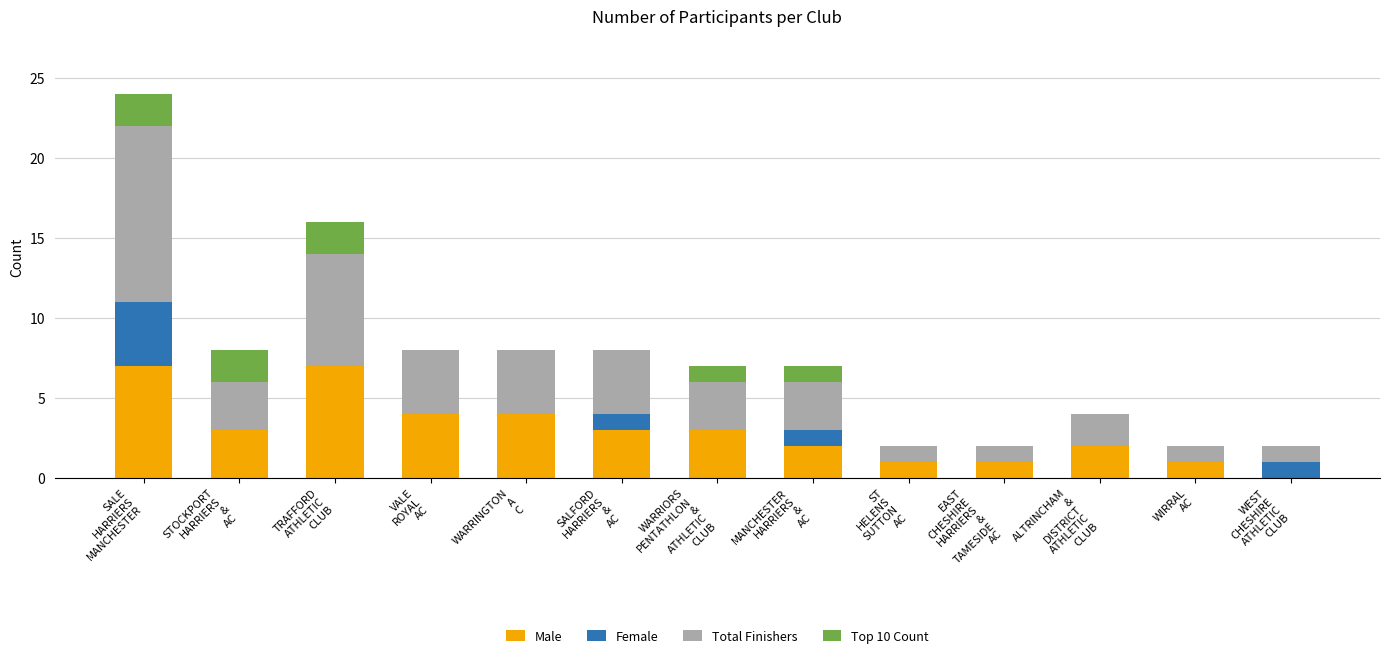

What is the sum of all Male values?

38